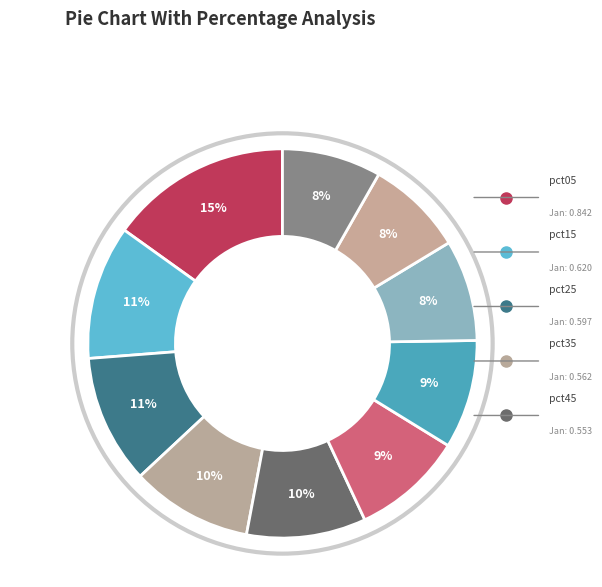

How many slices are in this pie chart?

10